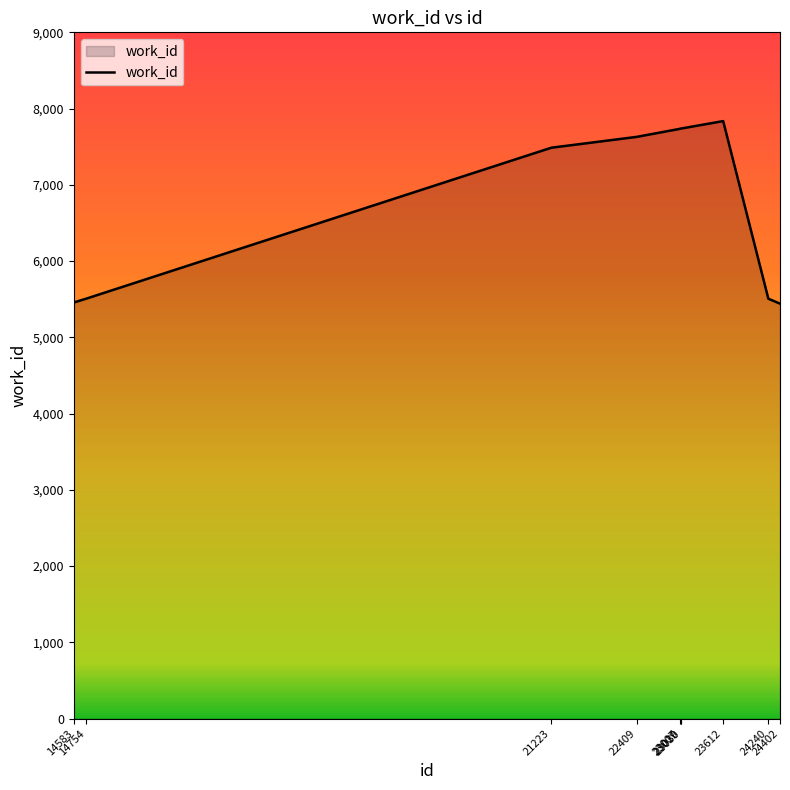

What is the difference between the maximum and minimum values?

2394